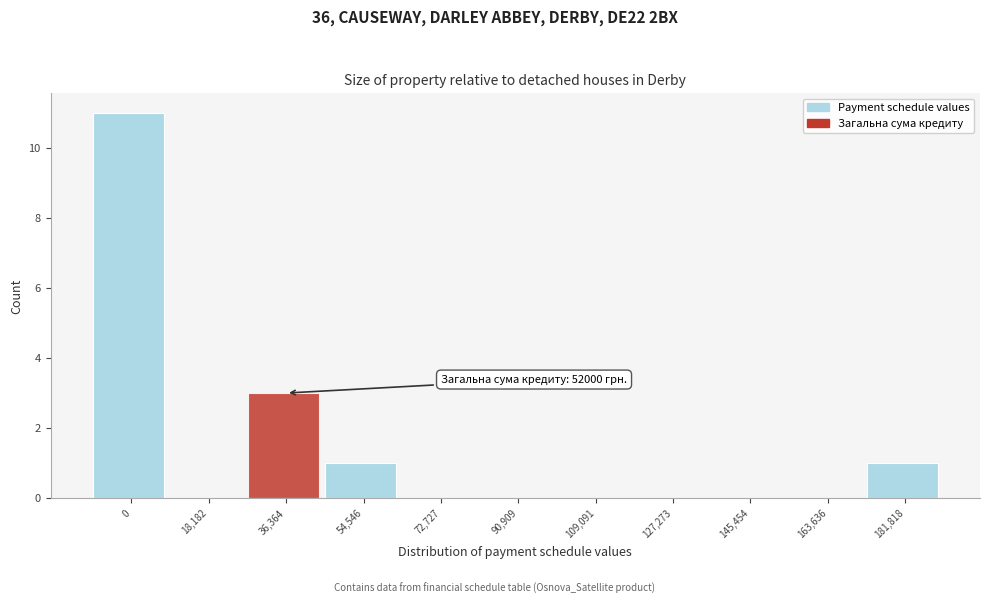

Reading left to right, what are all the values shown in this chart?

0=11	18,182=0	36,364=3	54,546=1	72,727=0	90,909=0	109,091=0	127,273=0	145,454=0	163,636=0	181,818=1